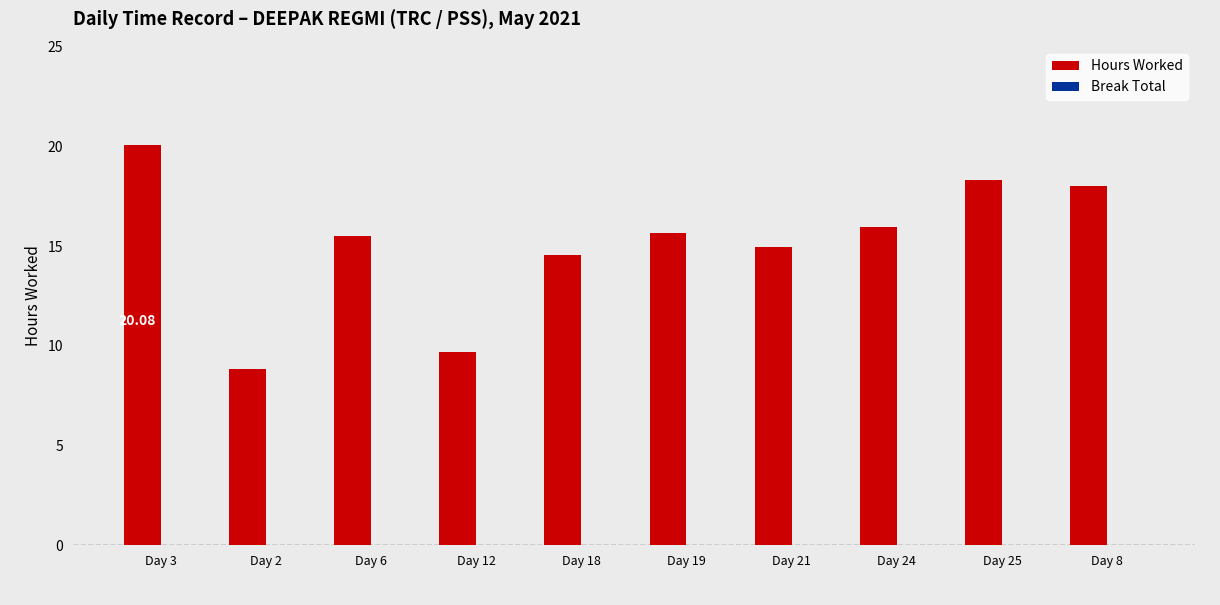

What is the difference between the maximum and second lowest values?

10.4